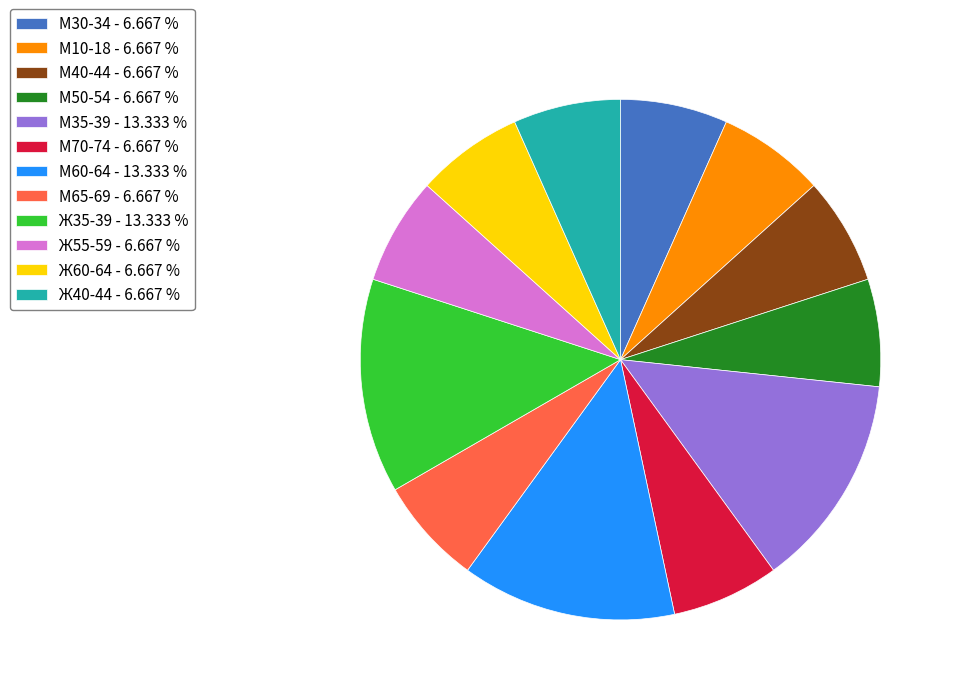

Do М30-34 - 6.667 % and М60-64 - 13.333 % together represent more than half of the pie?

No